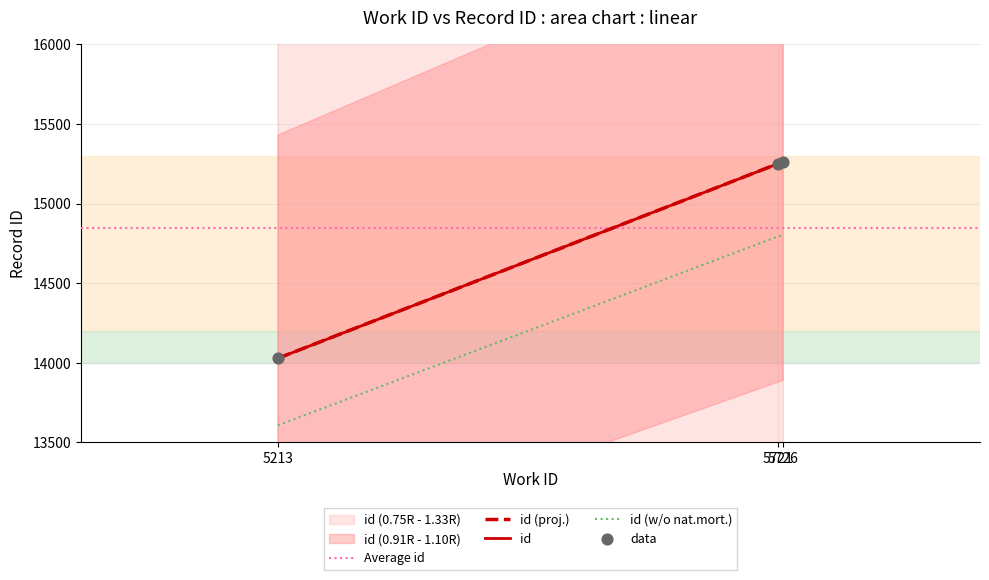

Which has a higher value, 5721 or 5213?

5721